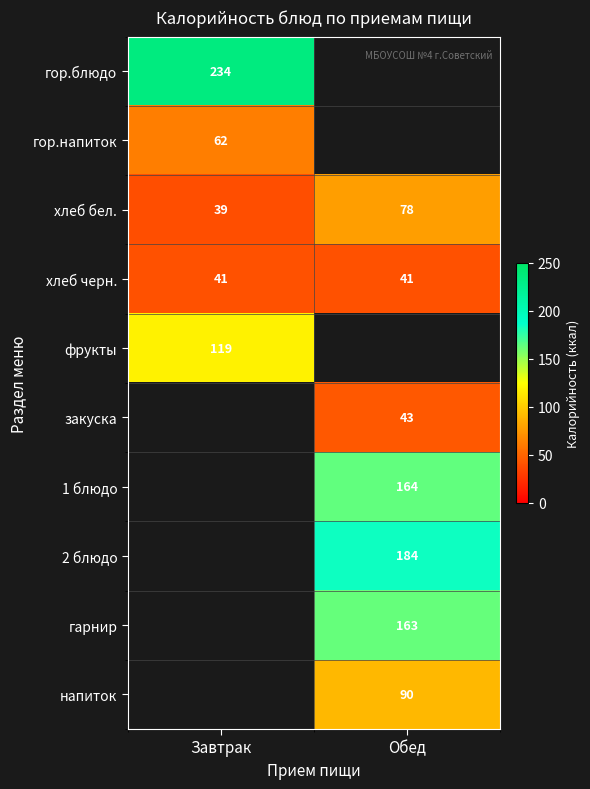

The value of хлеб черн. at Завтрак is 12.2. True or false?

False